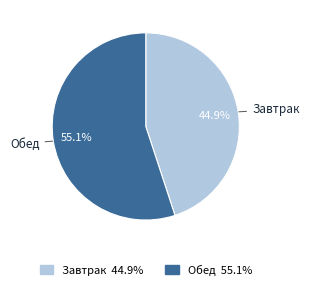

To the nearest percent, what is the combined percentage of Завтрак and Обед?

100%